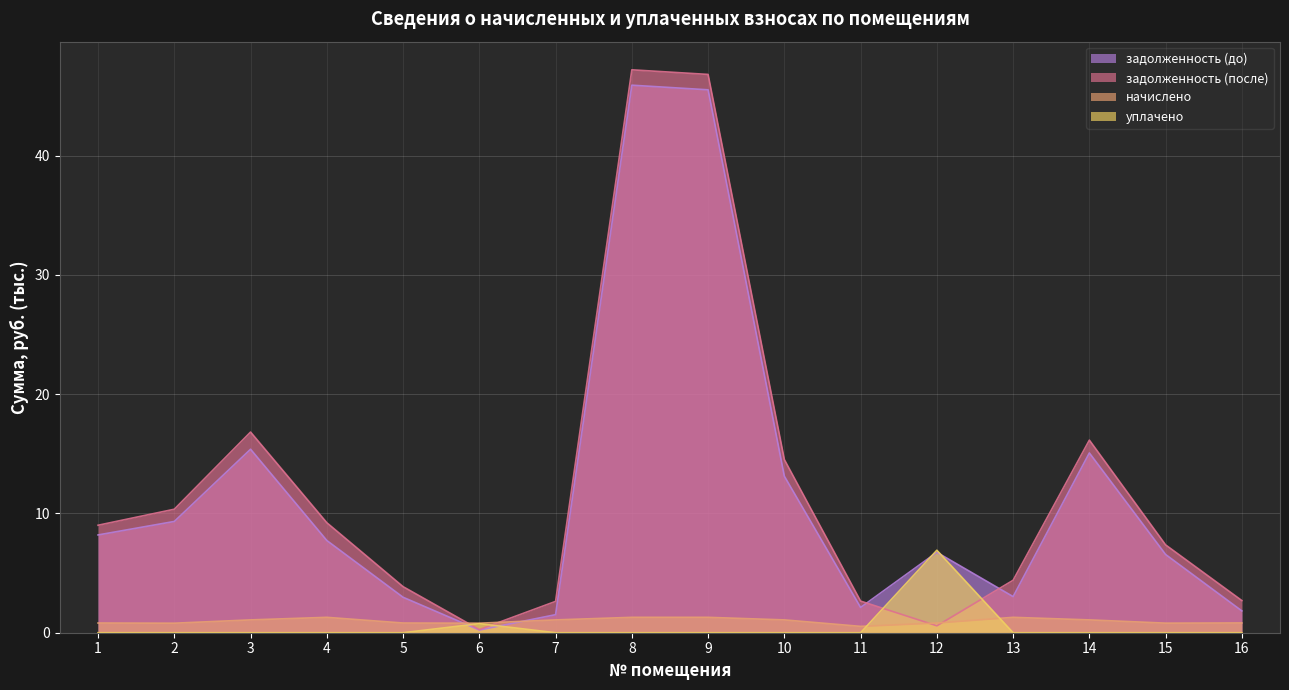

Which series changed the most between 11 and 16?

задолженность (до)